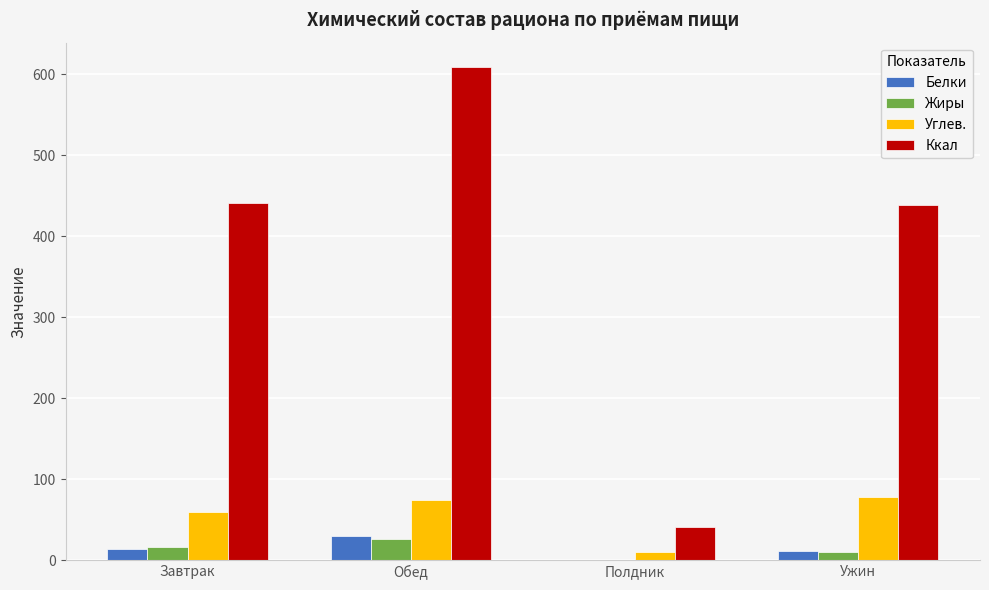

What is the sum of all Жиры values?

52.7